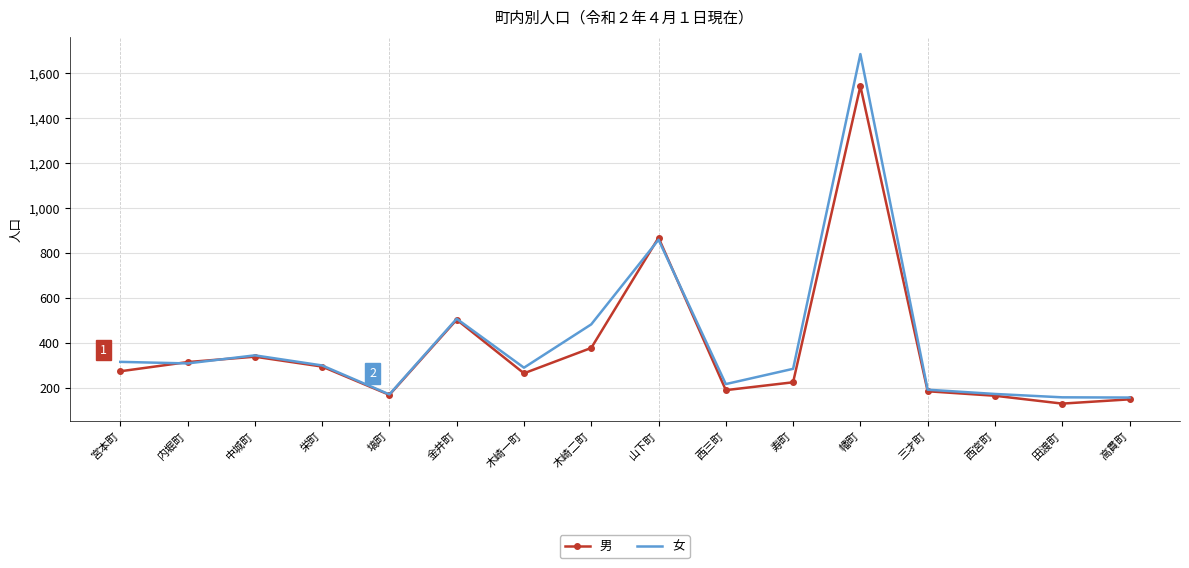

Is it true that 女 equals 172 at 西宮町?

True